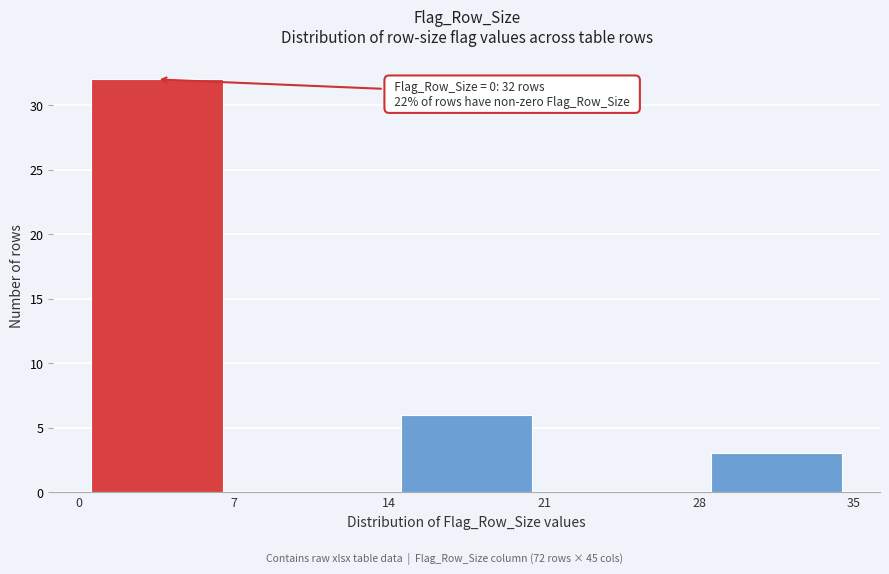

Which range on the x-axis has the tallest bar?

0 to 7